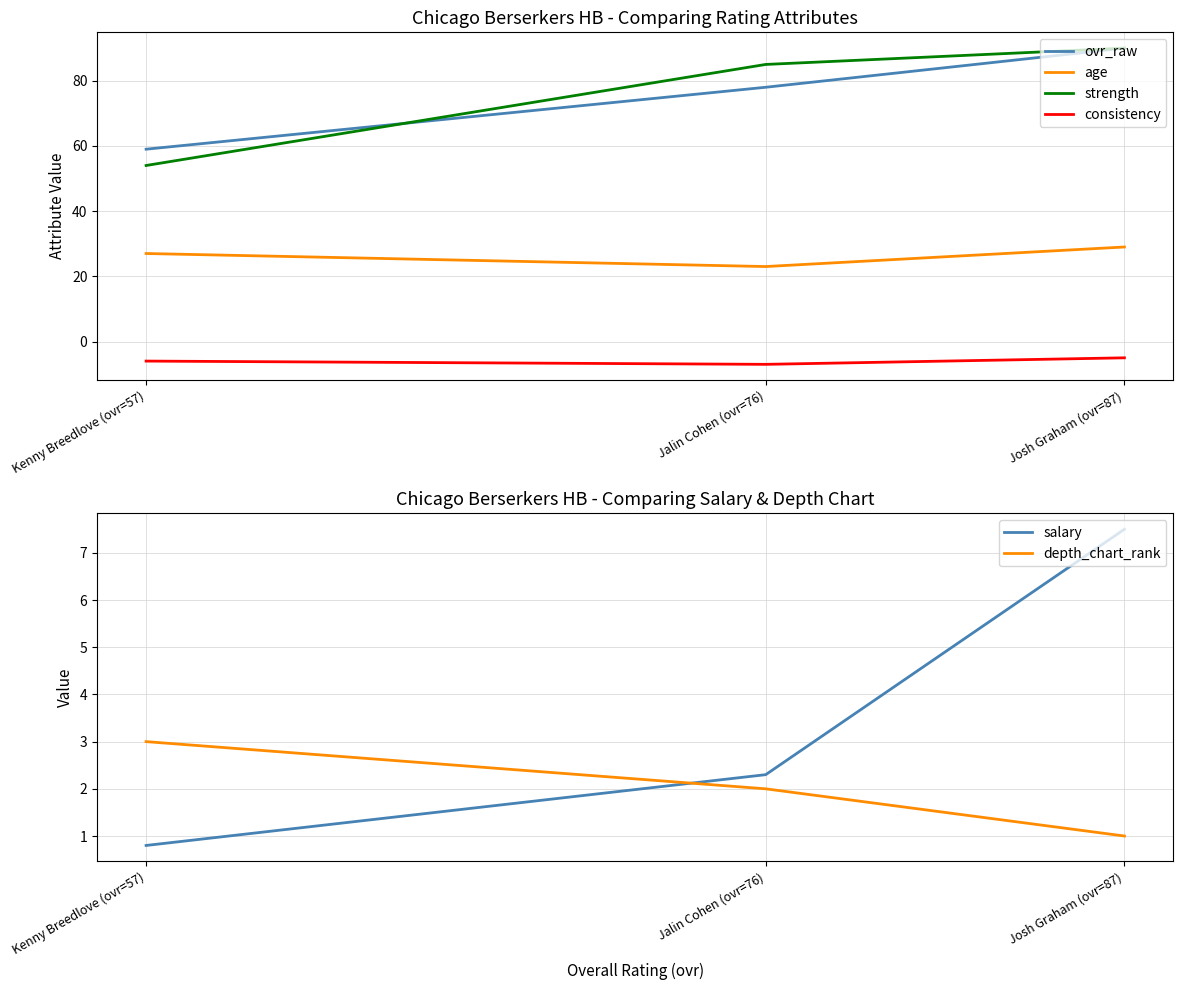

What is the difference between the salary values at Josh Graham (ovr=87) and Jalin Cohen (ovr=76)?

5.2